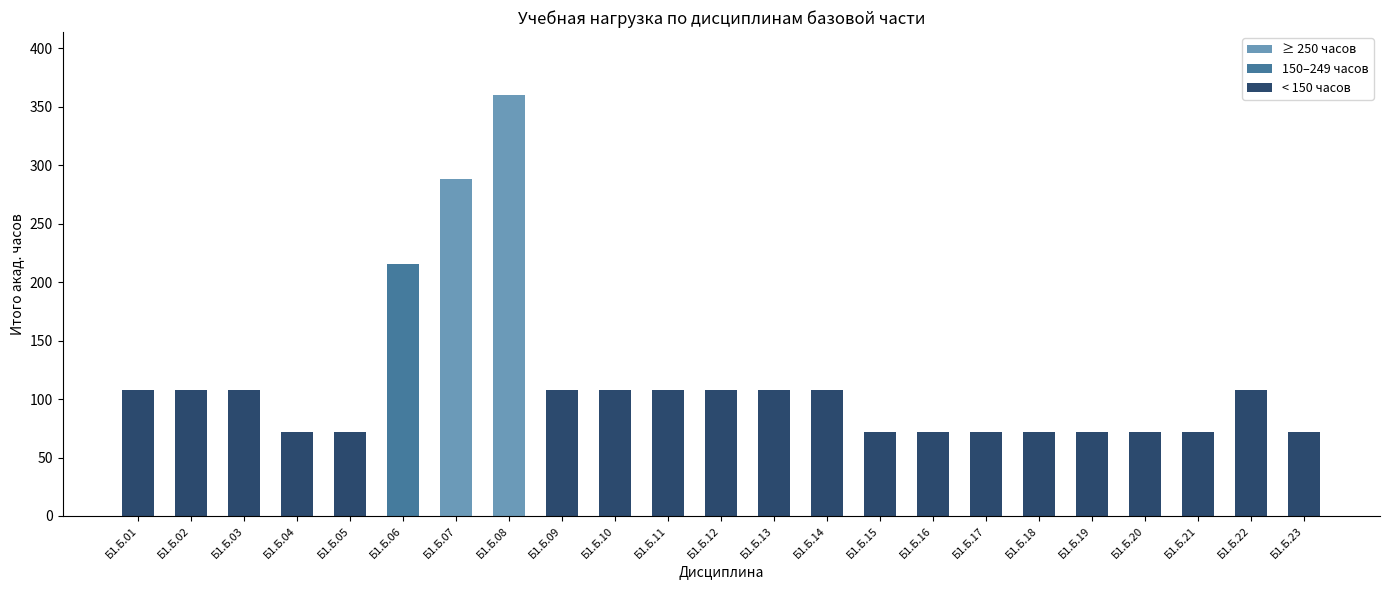

What is the value of the 11th bar from the left?

108